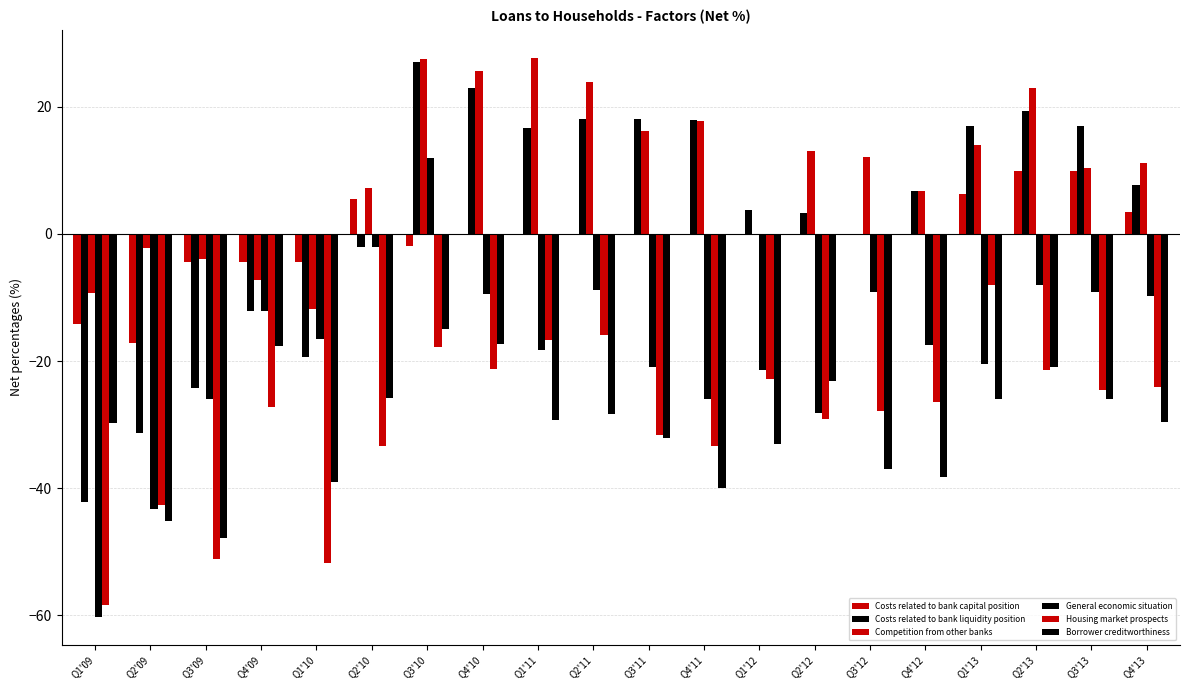

How many groups of bars are there?

20